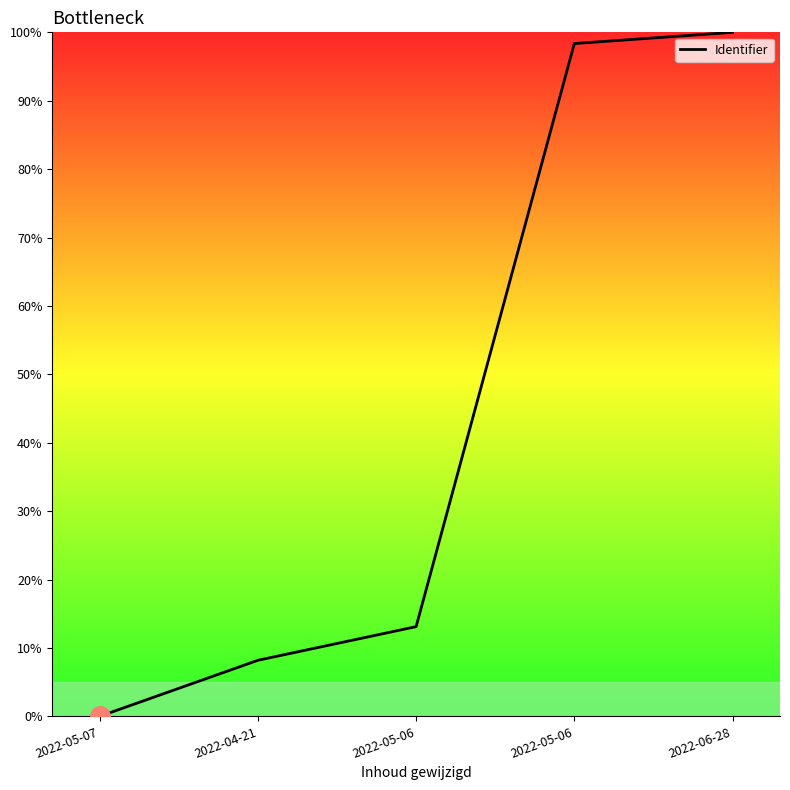

What is the sum of the values at 2022-05-06 and 2022-05-07?

13.1